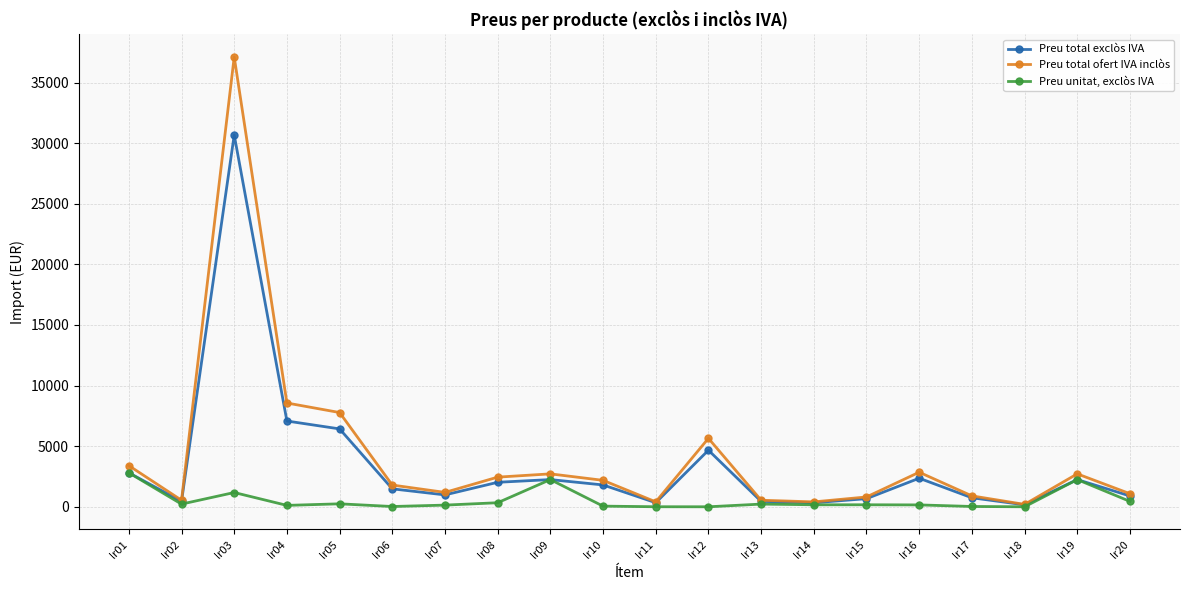

Where is the first local maximum for Preu unitat, exclòs IVA?

lr03